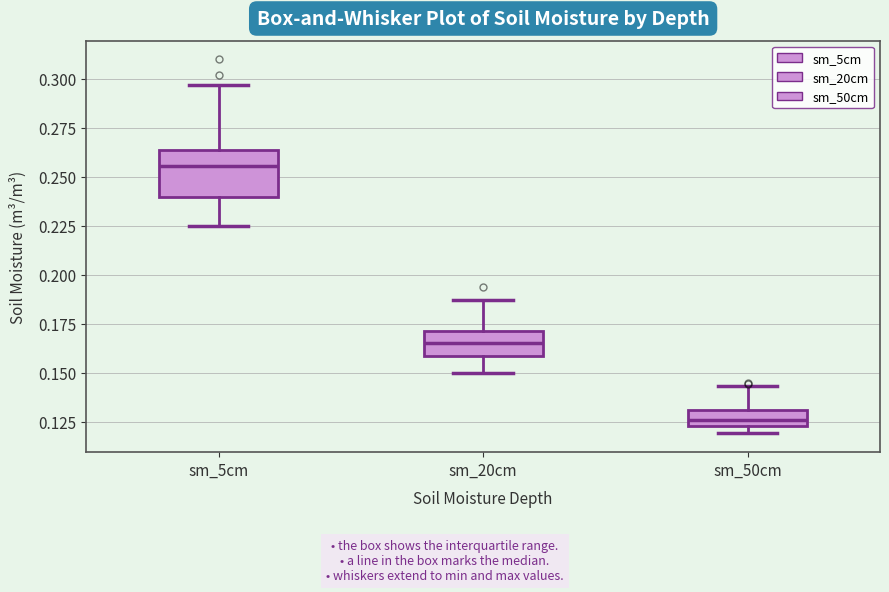

Reading left to right, read every box against the y-axis: the position of its median line, the range the box covers, and the ends of its whiskers. The values are not printed on the chart, so give them approximately, as read against the axis.

sm_5cm: median 0.255, box 0.240 to 0.265, whiskers 0.225 to 0.295
sm_20cm: median 0.165, box 0.160 to 0.170, whiskers 0.150 to 0.185
sm_50cm: median 0.125 (inside the box), box 0.125 to 0.130, whiskers 0.120 to 0.145